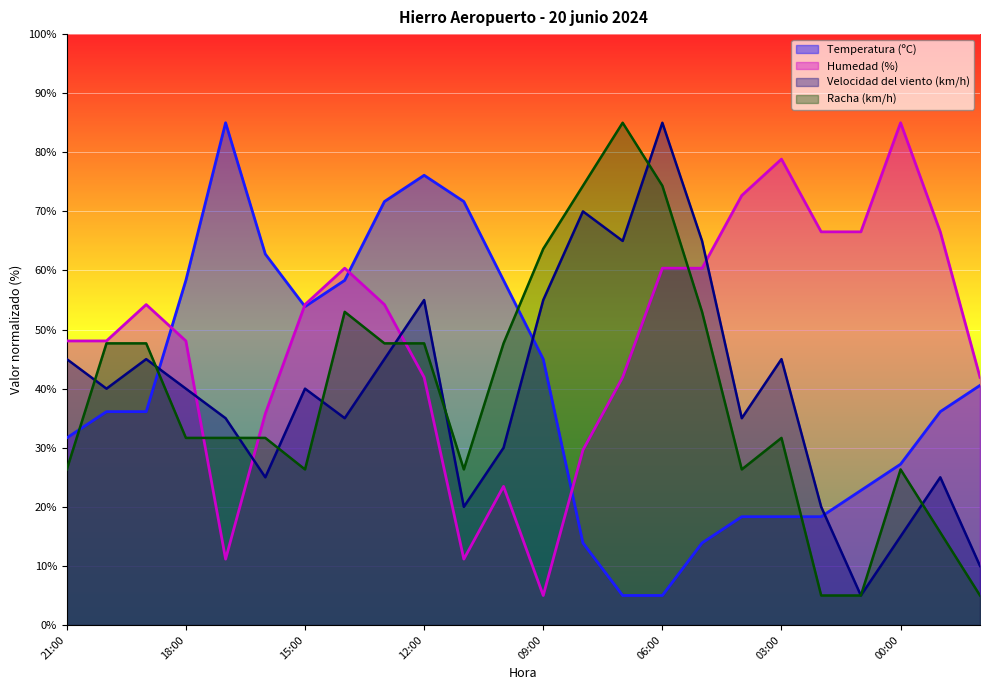

Where is the first local maximum for Velocidad del viento (km/h)?

19:00